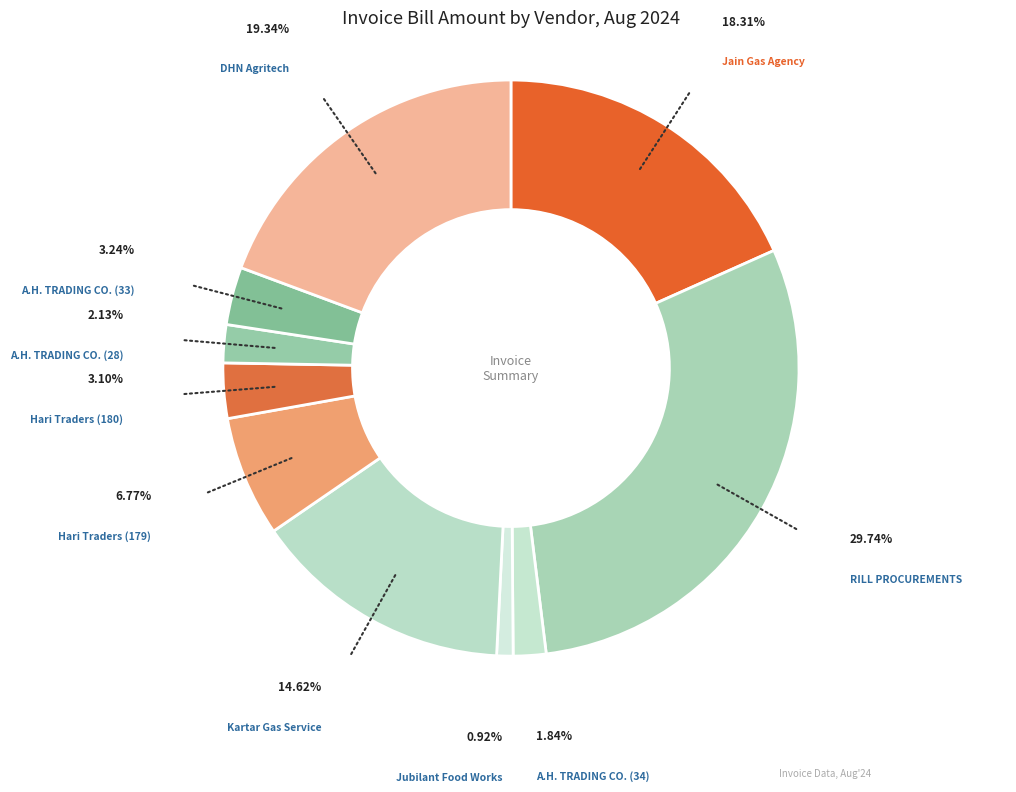

To the nearest percent, what is the difference between the largest and smallest slice percentages?

29%